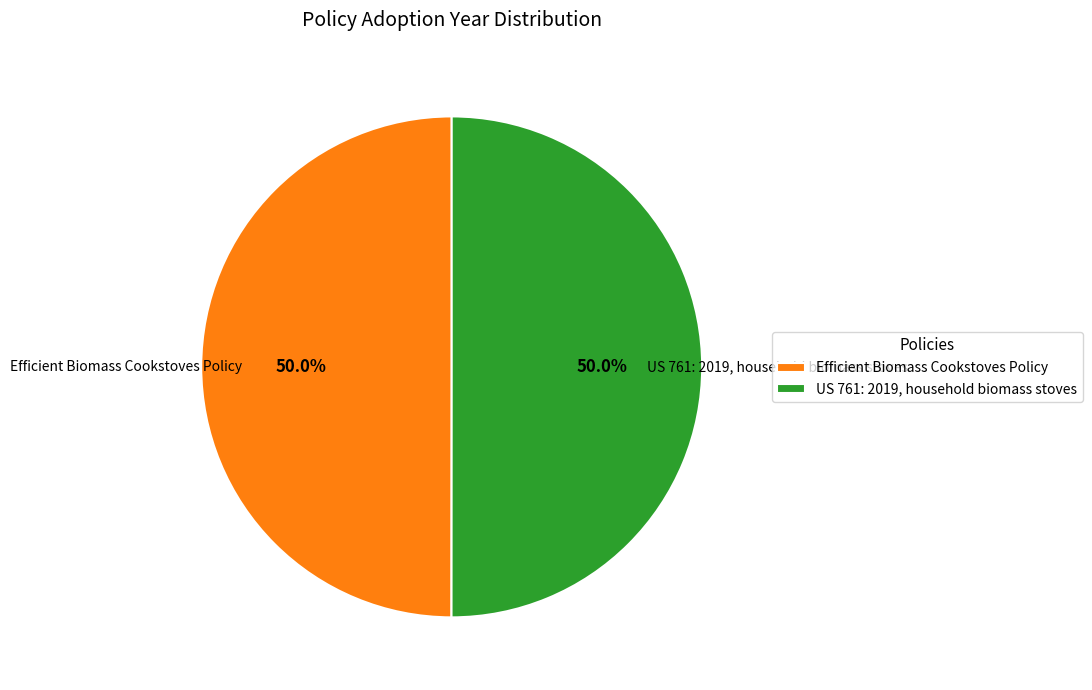

What percentage is the Efficient Biomass Cookstoves Policy slice, to the nearest percent?

50%